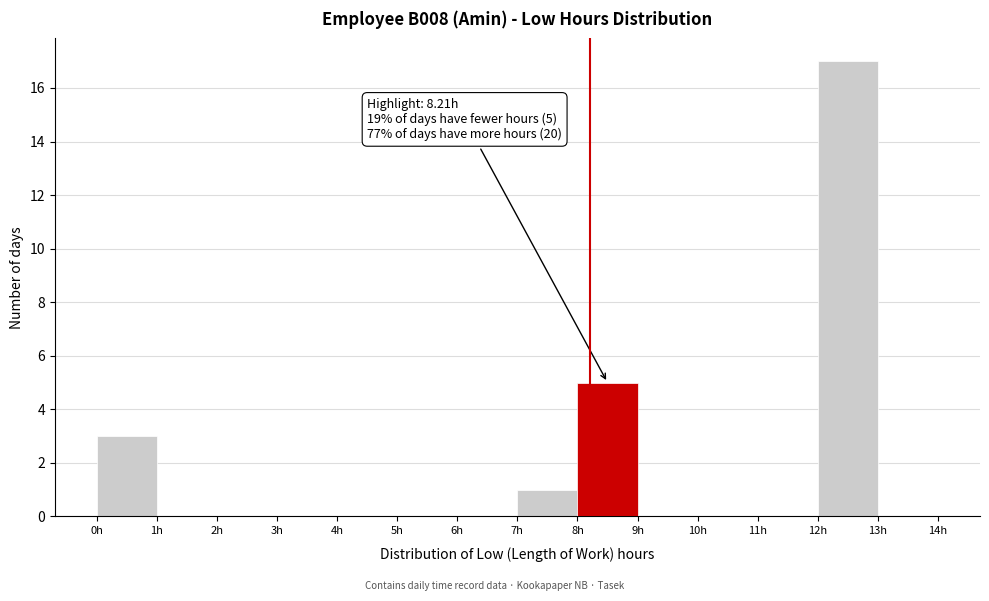

Which range on the x-axis has the tallest bar?

12 to 13